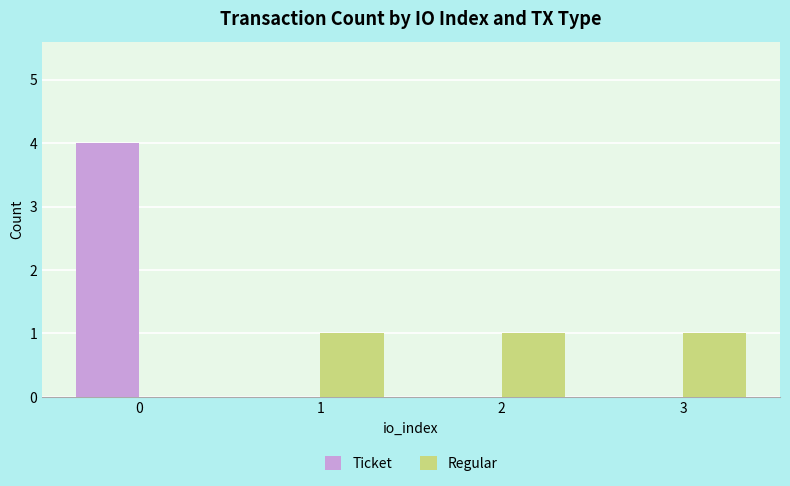

Is it true that Regular equals 1 at 2?

True